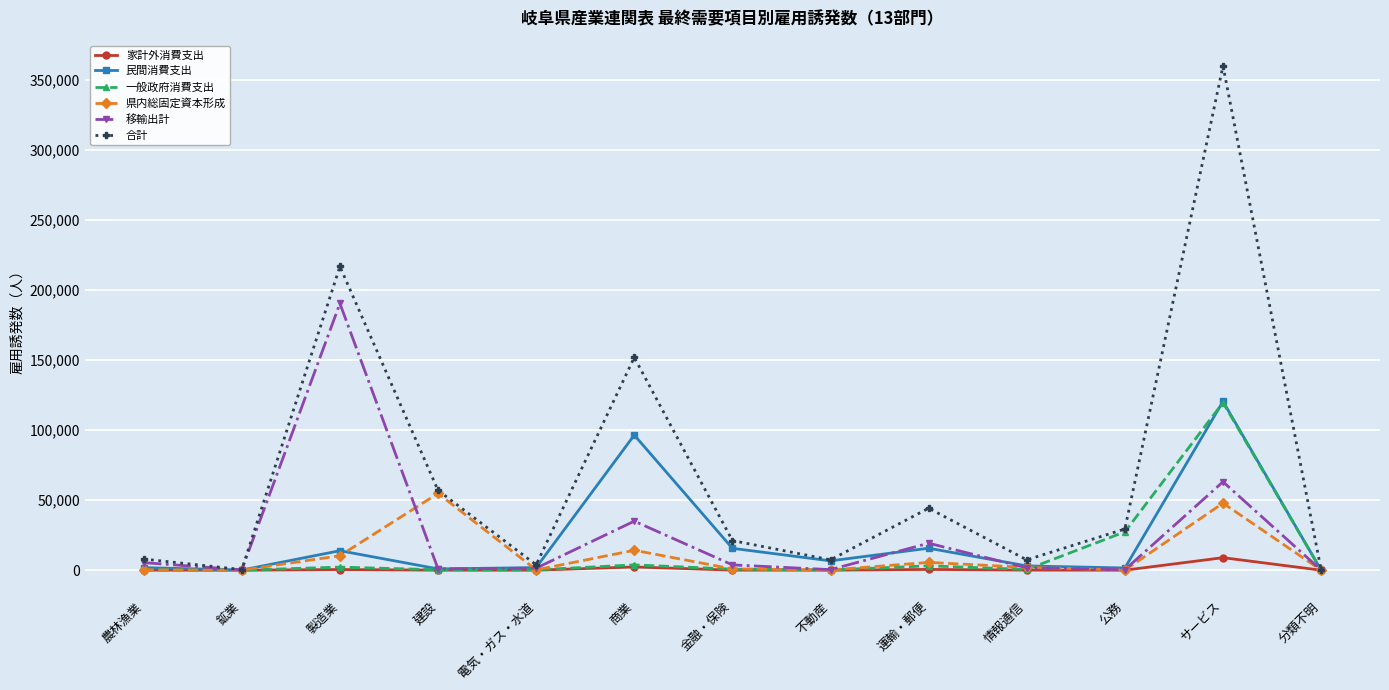

Is it true that 合計 equals 152000.0 at 商業?

True